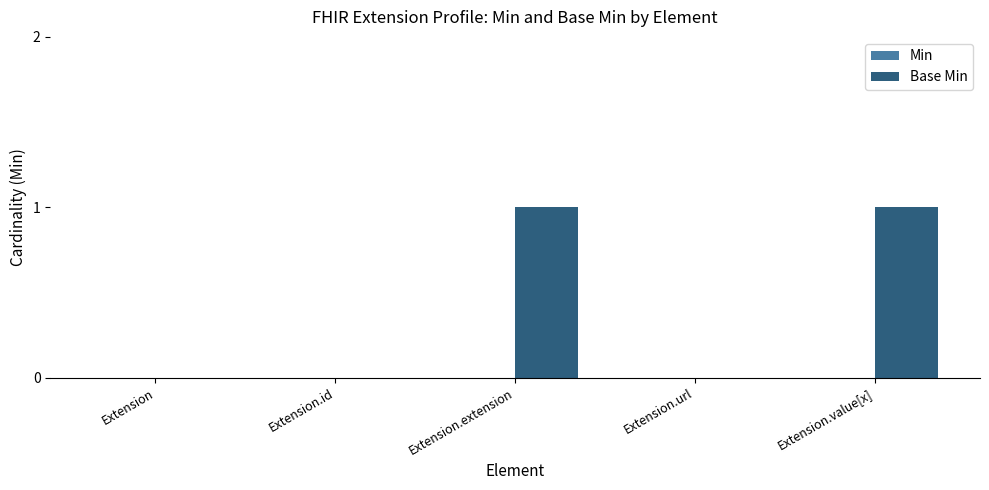

Between Extension.url and Extension.value[x], which is larger?

Extension.value[x]